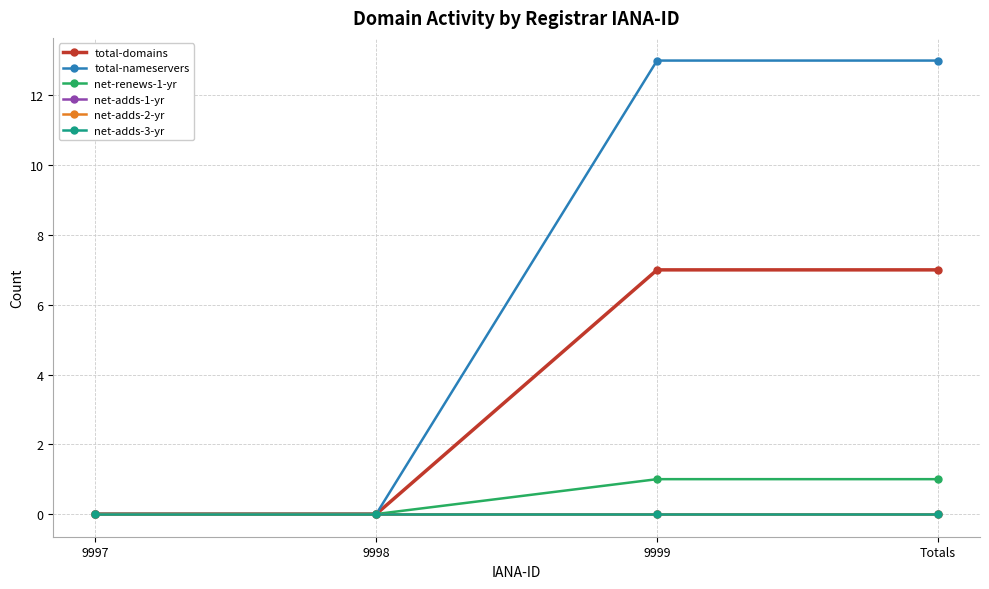

Is this an area chart (filled region under the line)?

No